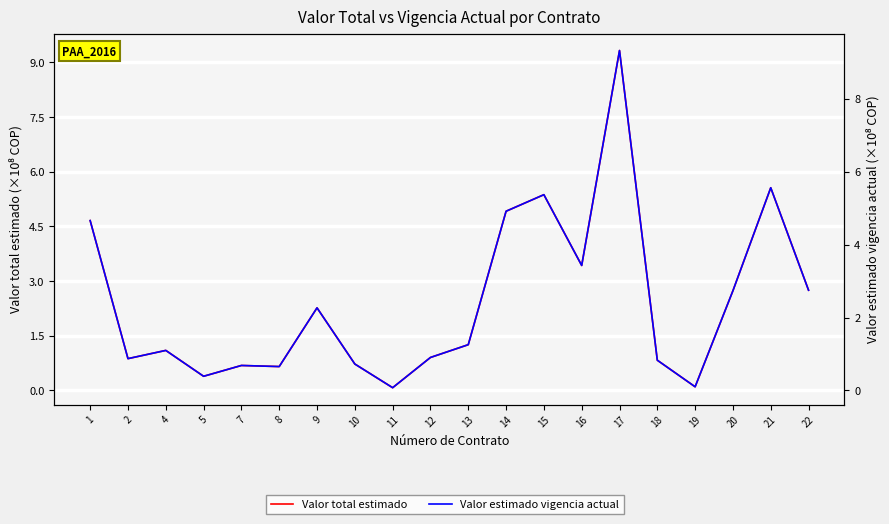

True or false: Valor total estimado and Valor estimado vigencia actual intersect in this chart.

False